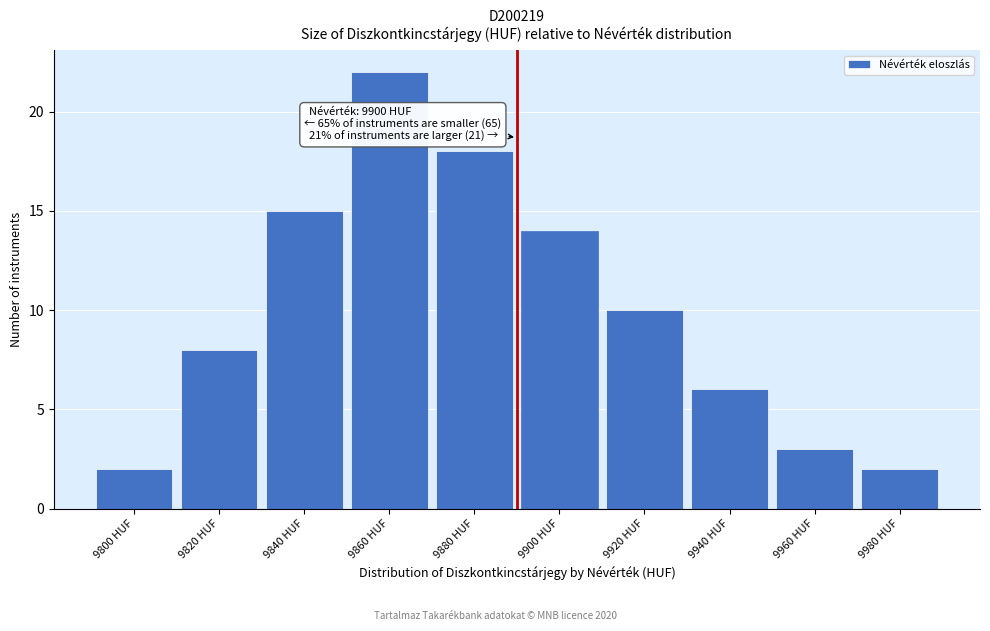

Reading left to right, list all the values displayed in this chart.

2	8	15	22	18	14	10	6	3	2